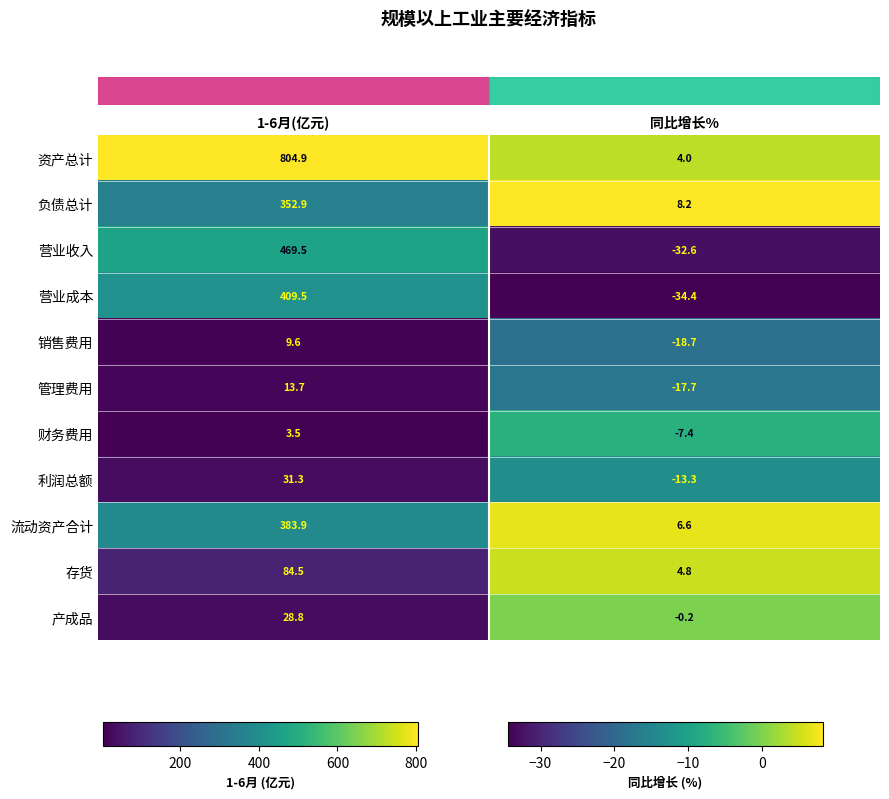

Which category has the lowest value across all series?

同比增长%